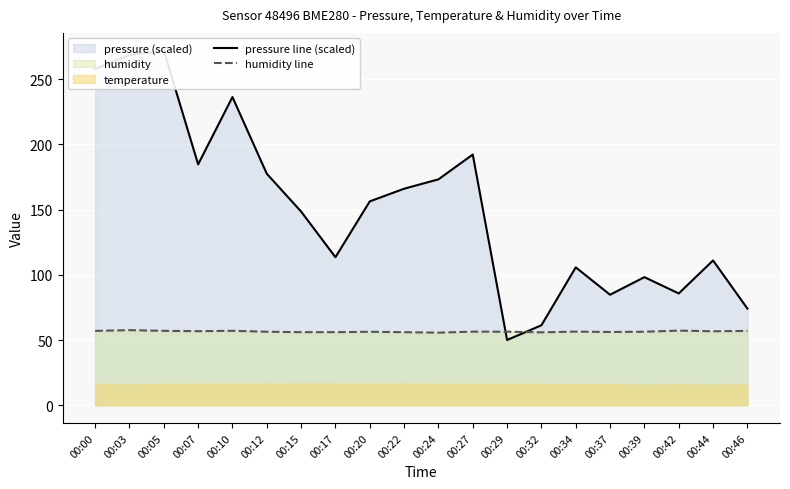

What is the average value of the pressure line (scaled) series?

150.9